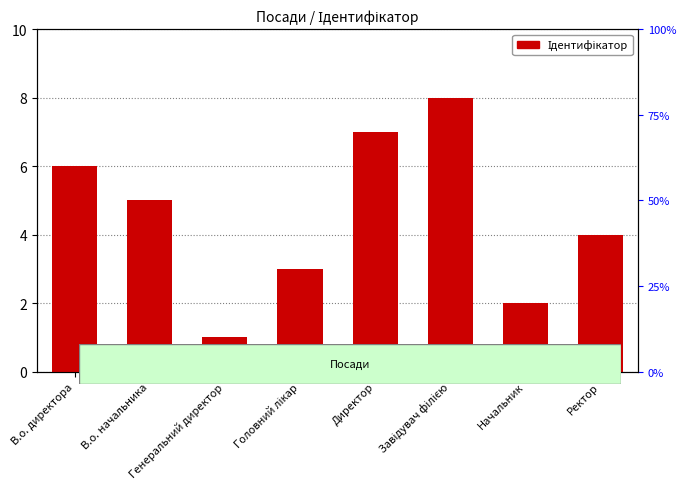

What is the change in value from В.о. начальника to Генеральний директор?

-4